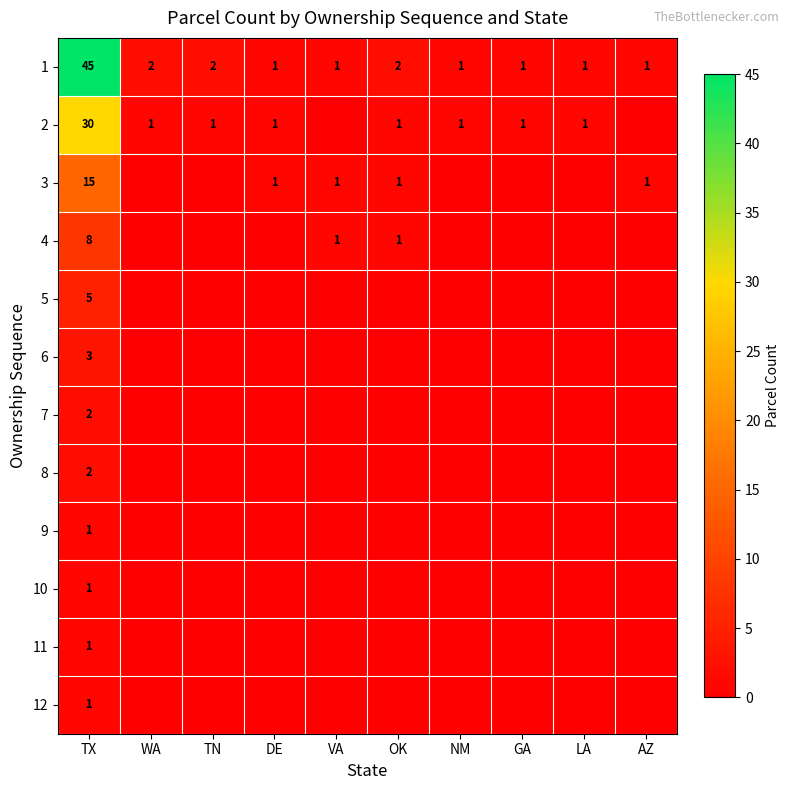

At how many categories does at least one series exceed 7?

1